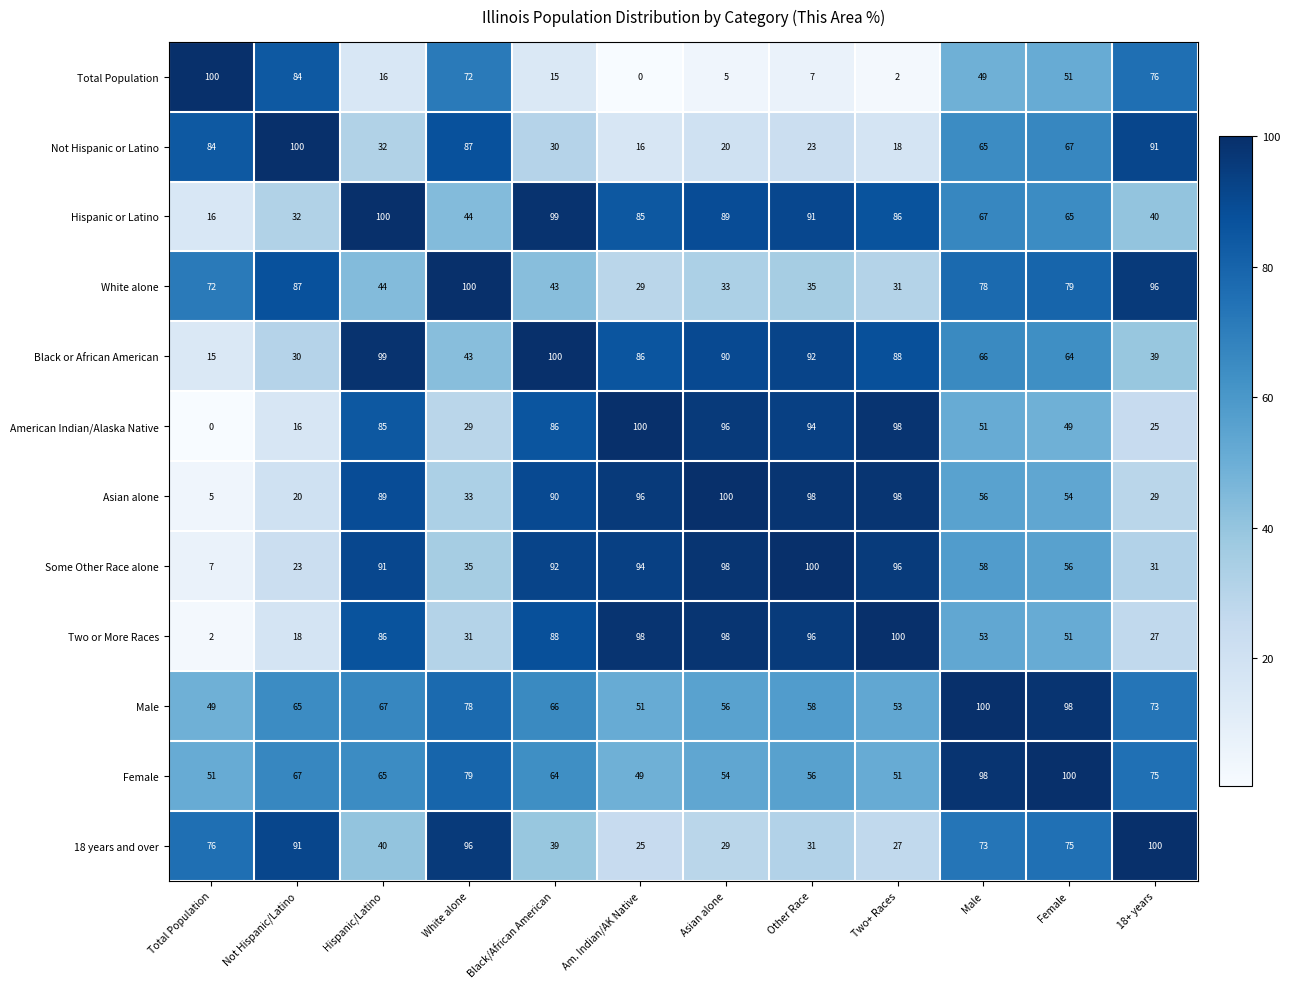

At which label does Male first exceed 66?

Hispanic/Latino